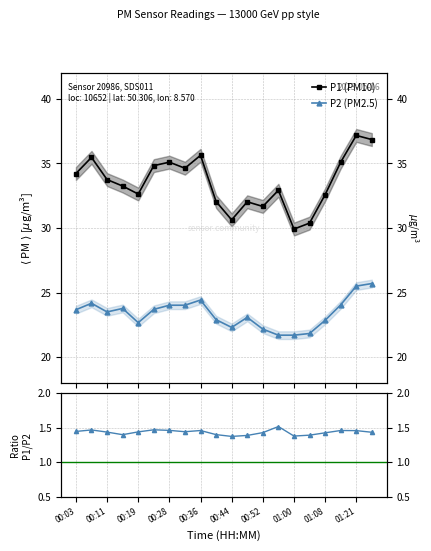

Rank the series by their maximum value, from highest to lowest.

P1 (PM10), P2 (PM2.5), P1/P2